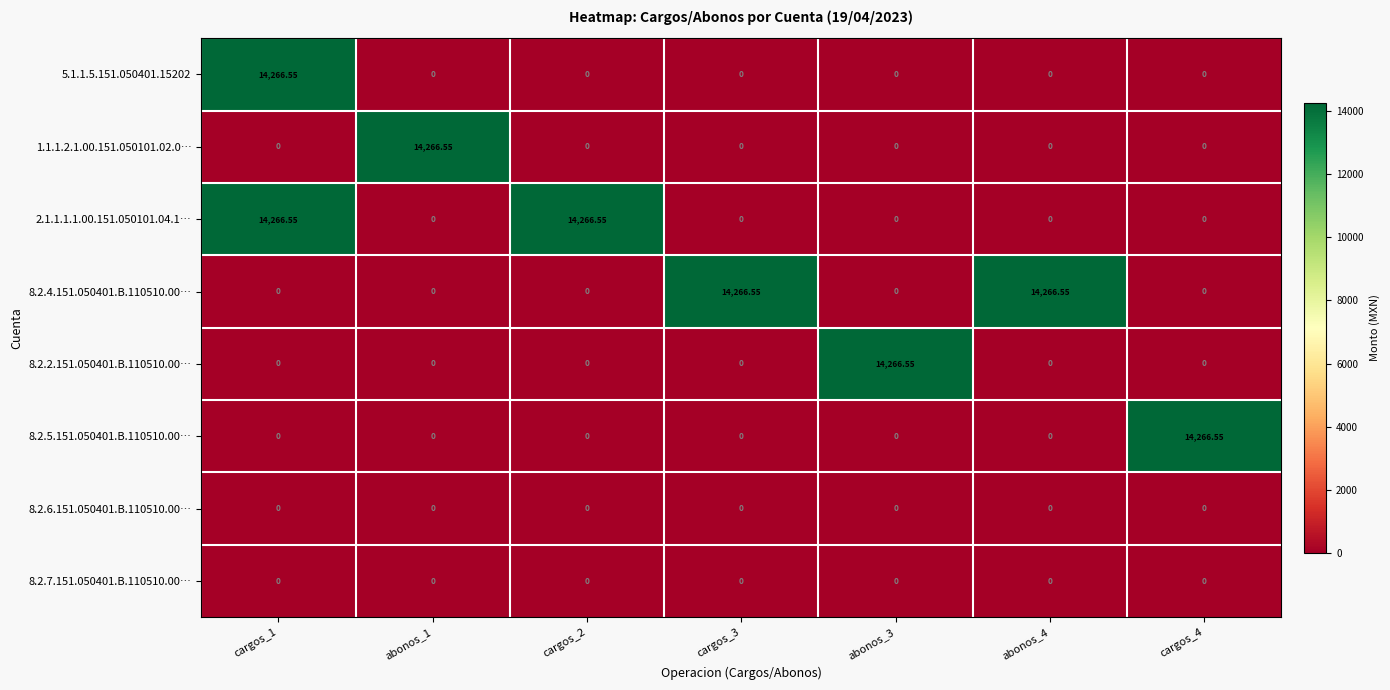

Reading left to right, list all the values displayed in this chart.

5.1.1.5.151.050401.15202: cargos_1=14266.5	abonos_1=0.0	cargos_2=0.0	cargos_3=0.0	abonos_3=0.0	abonos_4=0.0	cargos_4=0.0
1.1.1.2.1.00.151.050101.02.0…: cargos_1=0.0	abonos_1=14266.5	cargos_2=0.0	cargos_3=0.0	abonos_3=0.0	abonos_4=0.0	cargos_4=0.0
2.1.1.1.1.00.151.050101.04.1…: cargos_1=14266.5	abonos_1=0.0	cargos_2=14266.5	cargos_3=0.0	abonos_3=0.0	abonos_4=0.0	cargos_4=0.0
8.2.4.151.050401.B.110510.00…: cargos_1=0.0	abonos_1=0.0	cargos_2=0.0	cargos_3=14266.5	abonos_3=0.0	abonos_4=14266.5	cargos_4=0.0
8.2.2.151.050401.B.110510.00…: cargos_1=0.0	abonos_1=0.0	cargos_2=0.0	cargos_3=0.0	abonos_3=14266.5	abonos_4=0.0	cargos_4=0.0
8.2.5.151.050401.B.110510.00…: cargos_1=0.0	abonos_1=0.0	cargos_2=0.0	cargos_3=0.0	abonos_3=0.0	abonos_4=0.0	cargos_4=14266.5
8.2.6.151.050401.B.110510.00…: cargos_1=0.0	abonos_1=0.0	cargos_2=0.0	cargos_3=0.0	abonos_3=0.0	abonos_4=0.0	cargos_4=0.0
8.2.7.151.050401.B.110510.00…: cargos_1=0.0	abonos_1=0.0	cargos_2=0.0	cargos_3=0.0	abonos_3=0.0	abonos_4=0.0	cargos_4=0.0